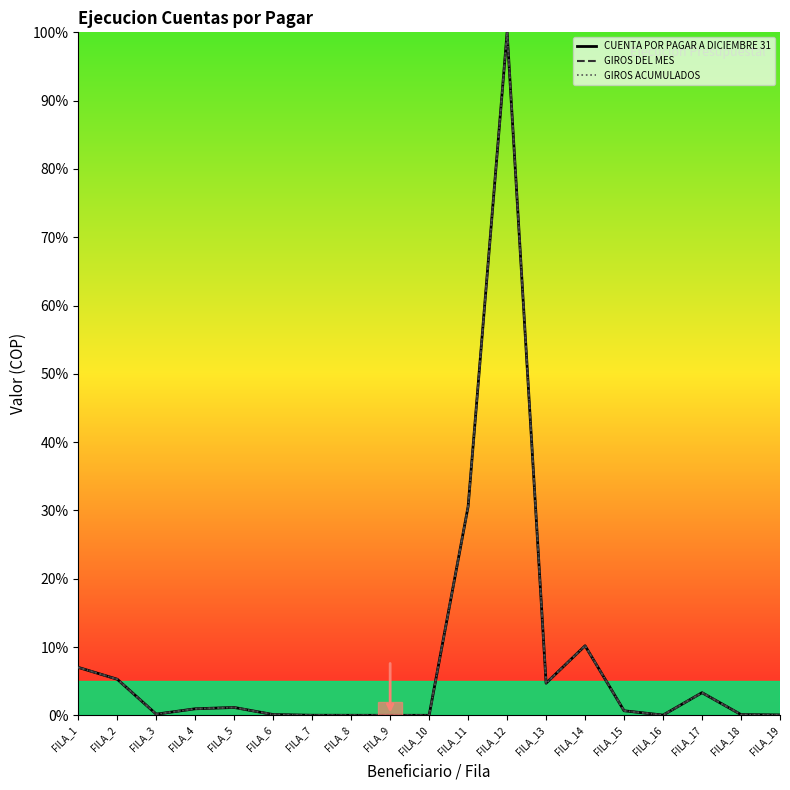

Which category has the lowest value in the GIROS DEL MES series?

FILA_9